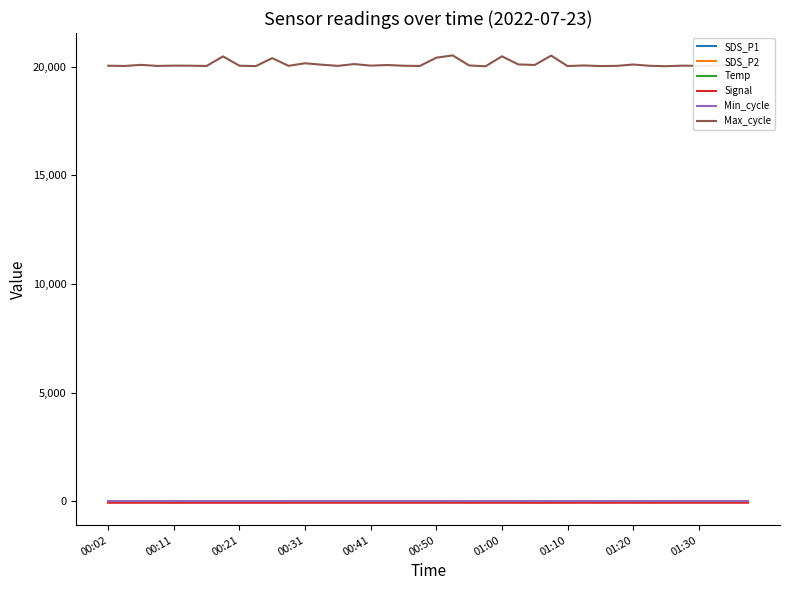

Which series has the widest spread of values?

Max_cycle